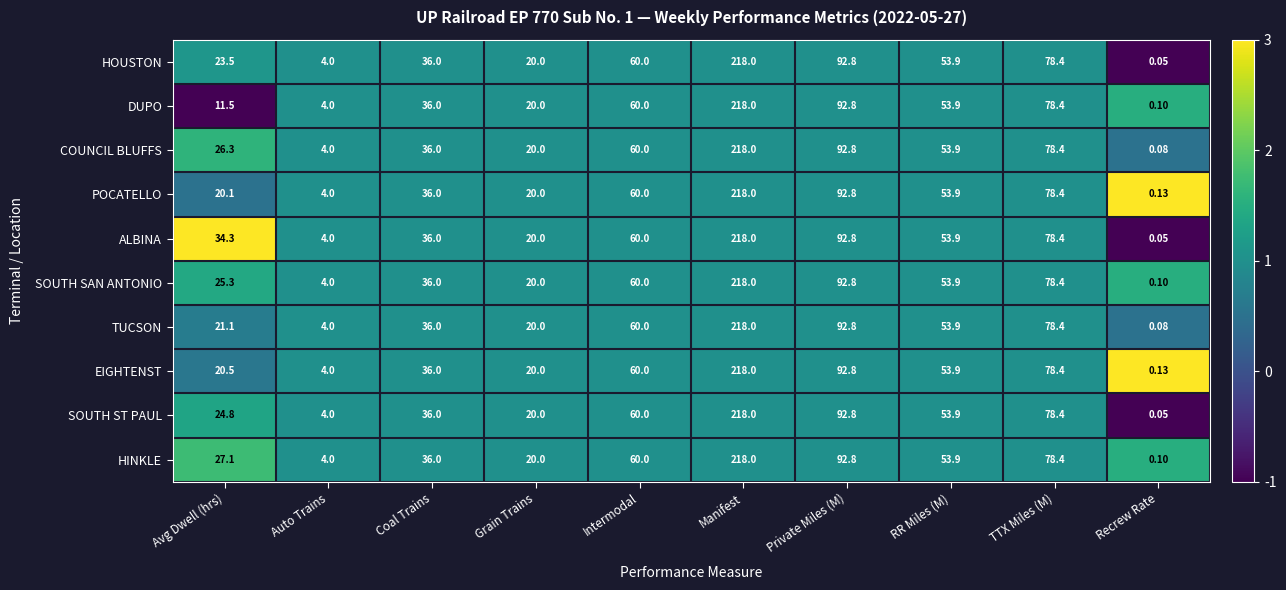

Between Avg Dwell (hrs) and Intermodal, which series saw the biggest shift?

DUPO